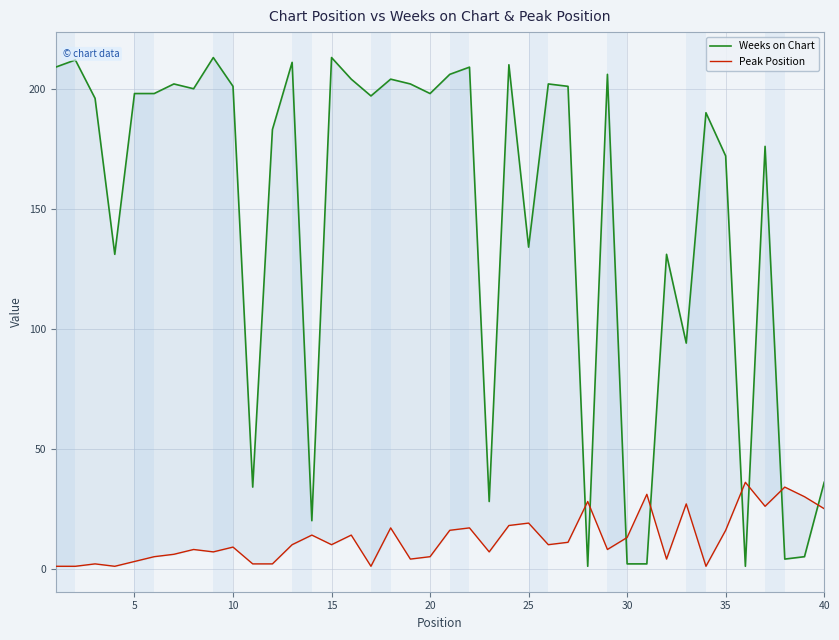

What is the difference between the second highest and second lowest values in the Peak Position series?

33